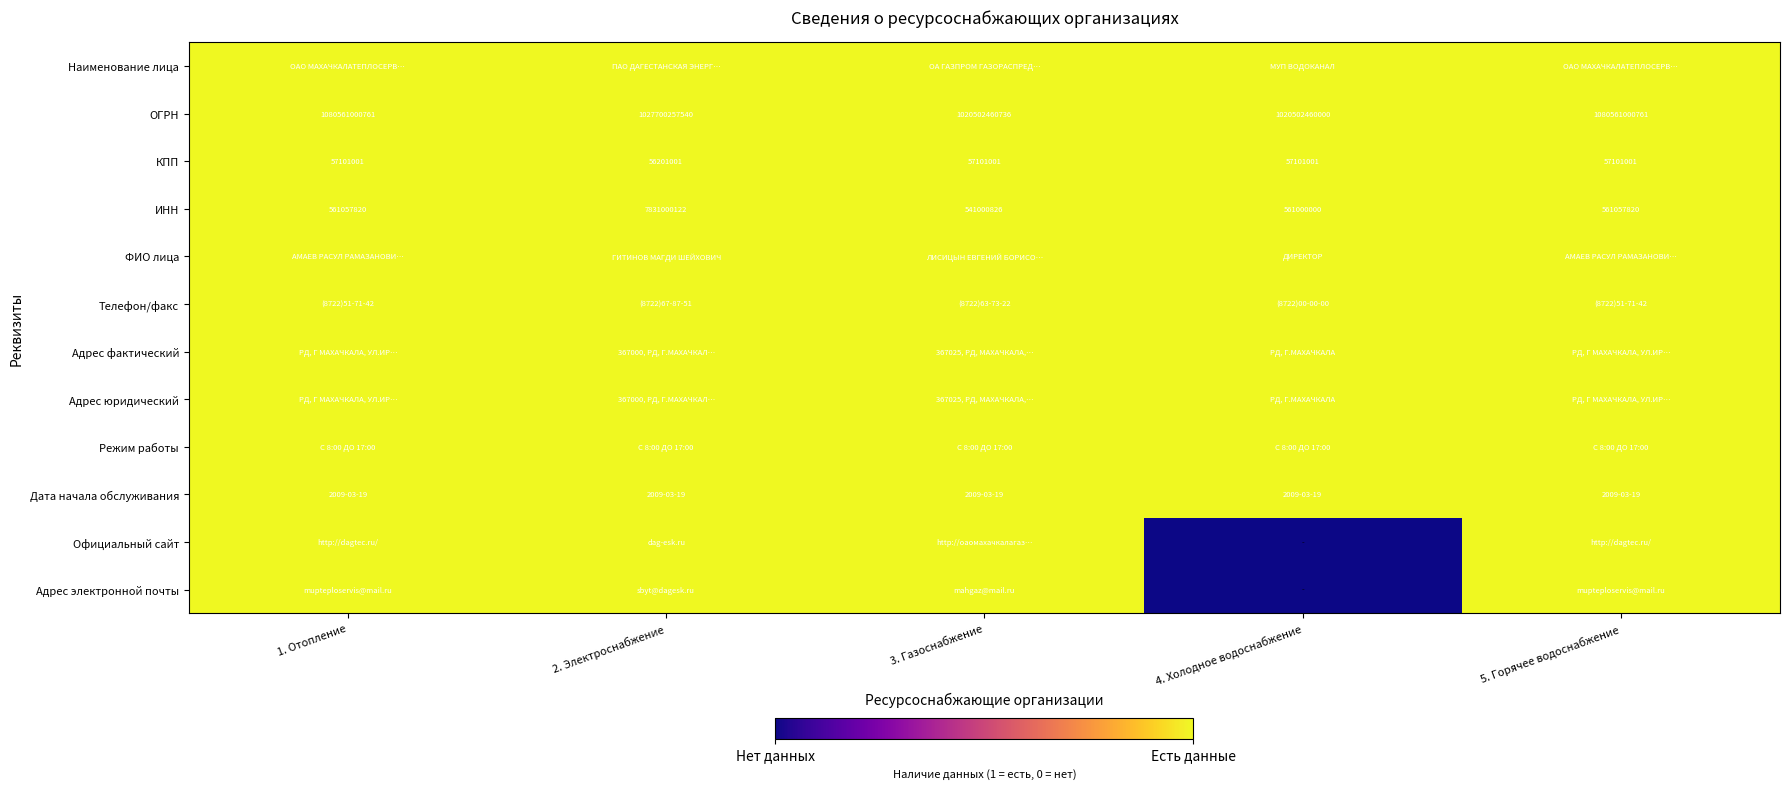

True or false: КПП has a value of 57101001 at 3. Газоснабжение.

True